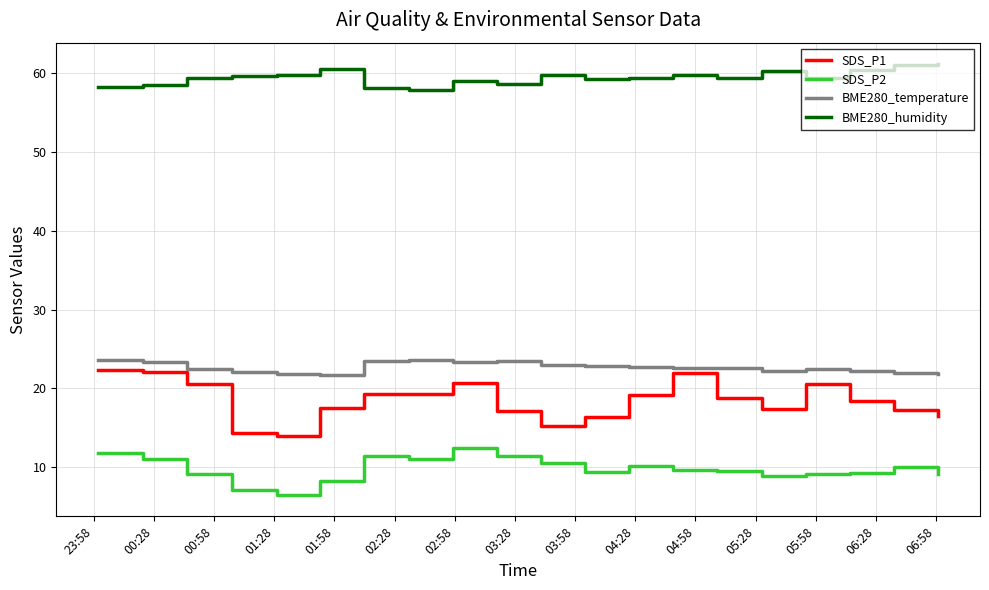

True or false: BME280_humidity has more than 1 points higher than both neighbors.

True